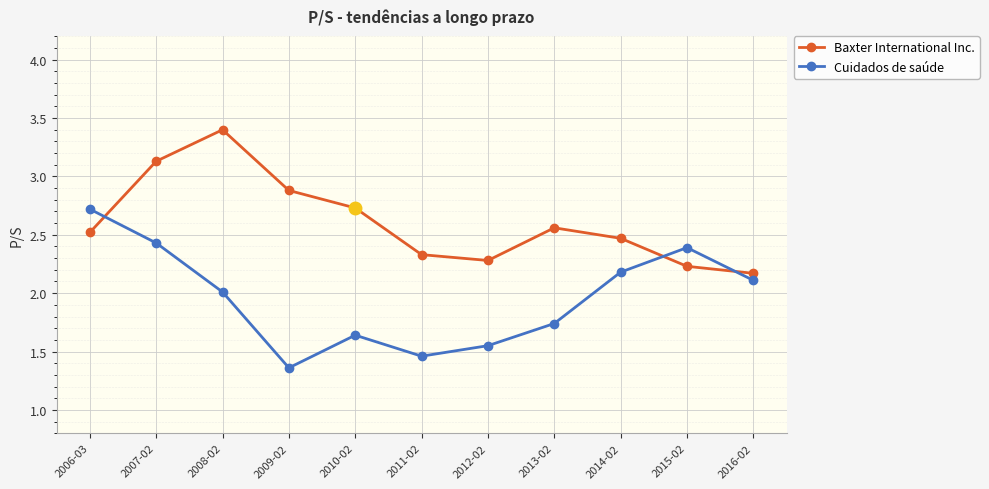

At 2006-03, list the series in order from smallest to largest.

Baxter International Inc., Cuidados de saúde